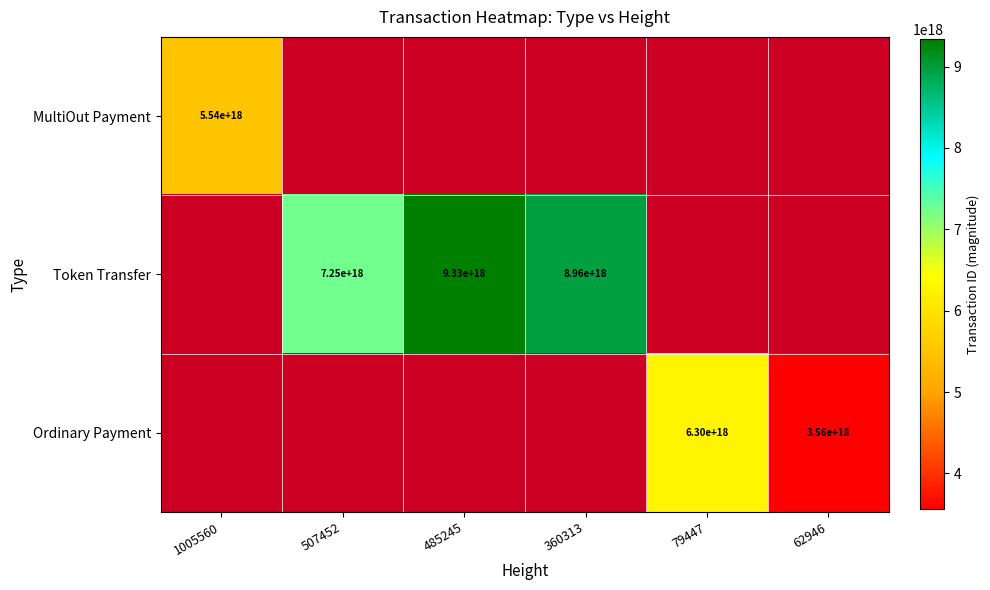

The MultiOut Payment series shows 3735673616400949760 at 1005560. True or false?

False